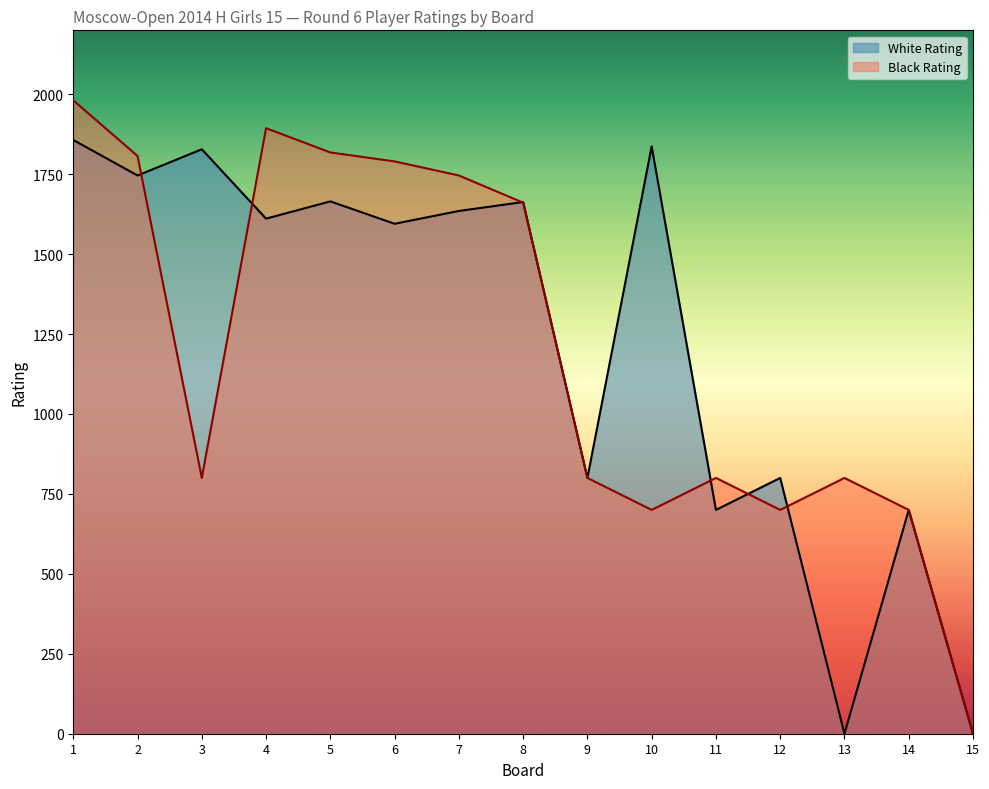

What is the average value of the Black Rating series?

1200